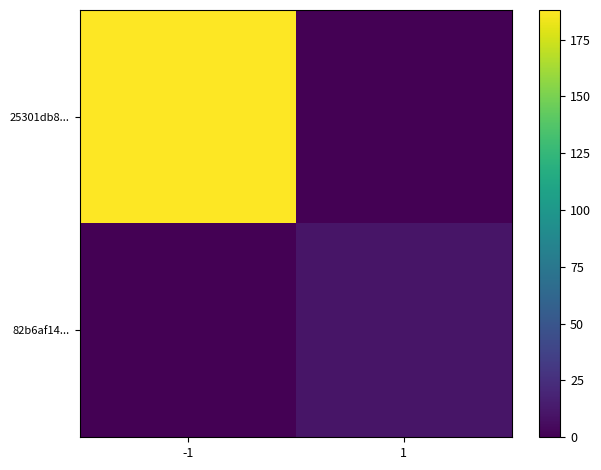

How many data points does each series have?

2